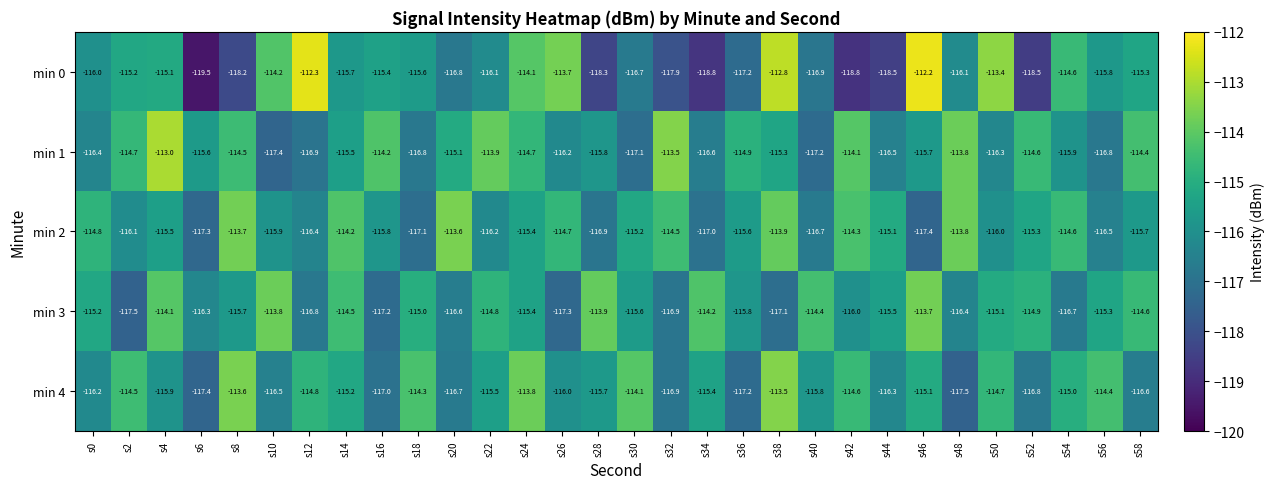

The min 3 series shows -115.7 at s8. True or false?

True